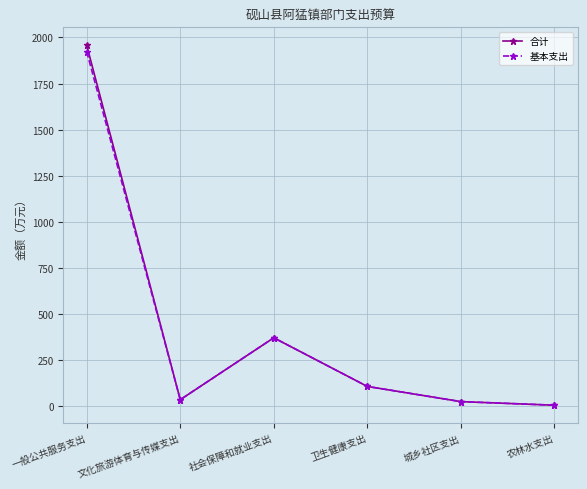

What are all the series names shown in the legend?

合计, 基本支出